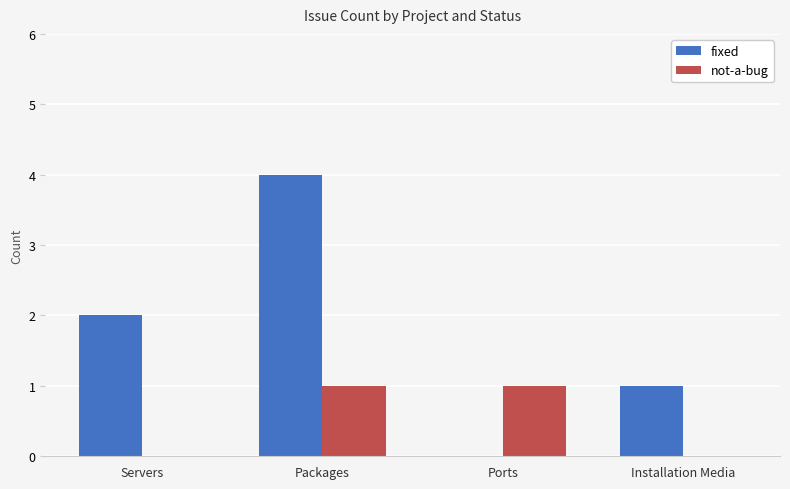

How many series are shown in this chart?

2